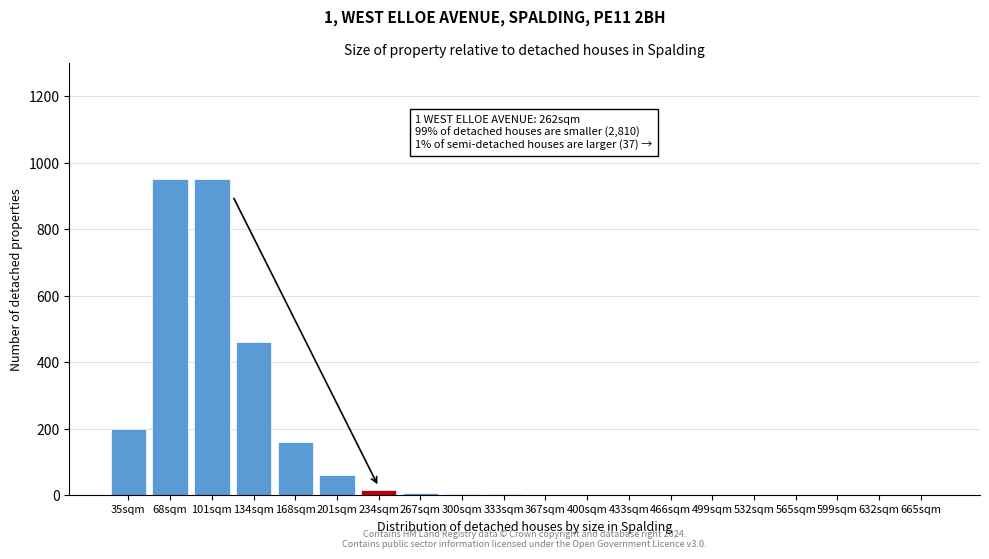

What is the sum of all values?

2809